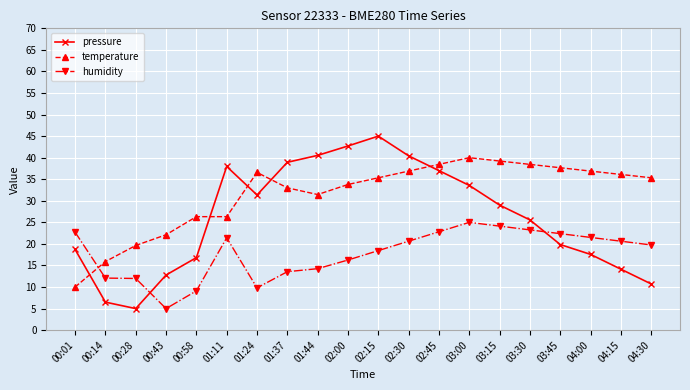

Which series has the largest total across all categories?

temperature